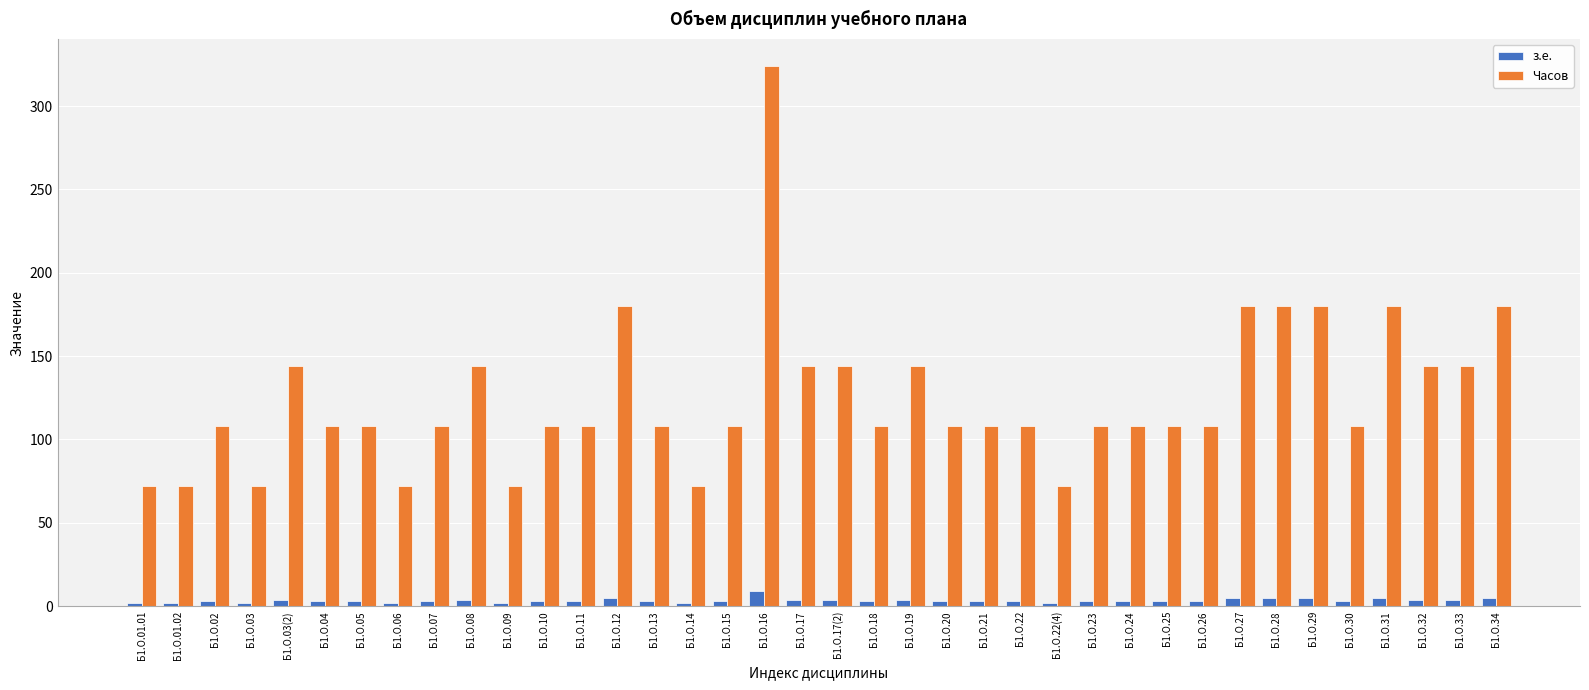

How many data points does each series have?

38